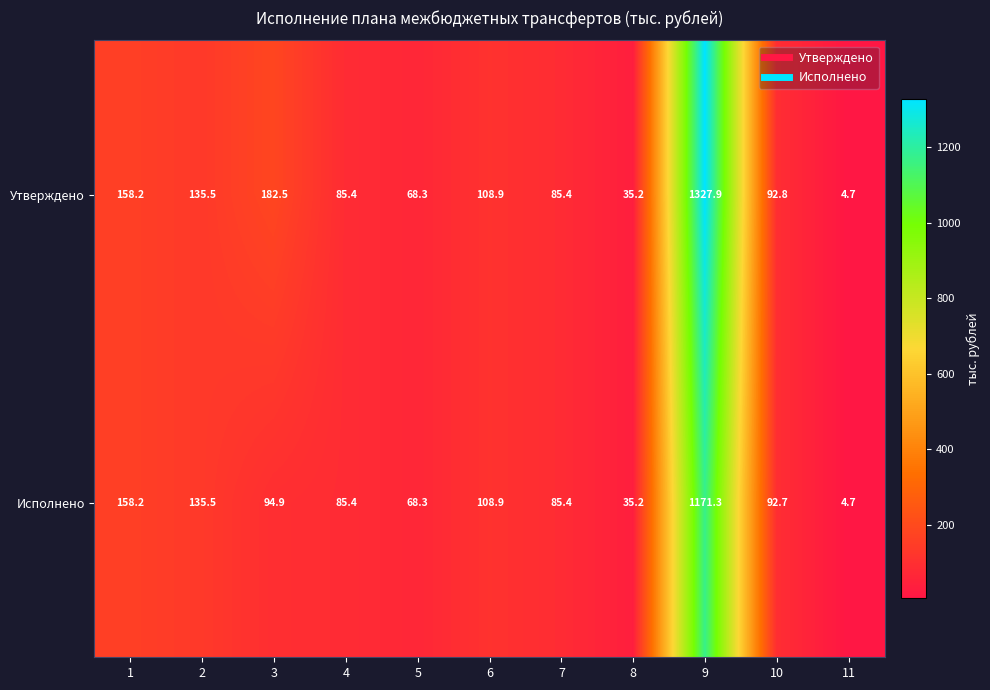

At which category is the sum across all series the highest?

9